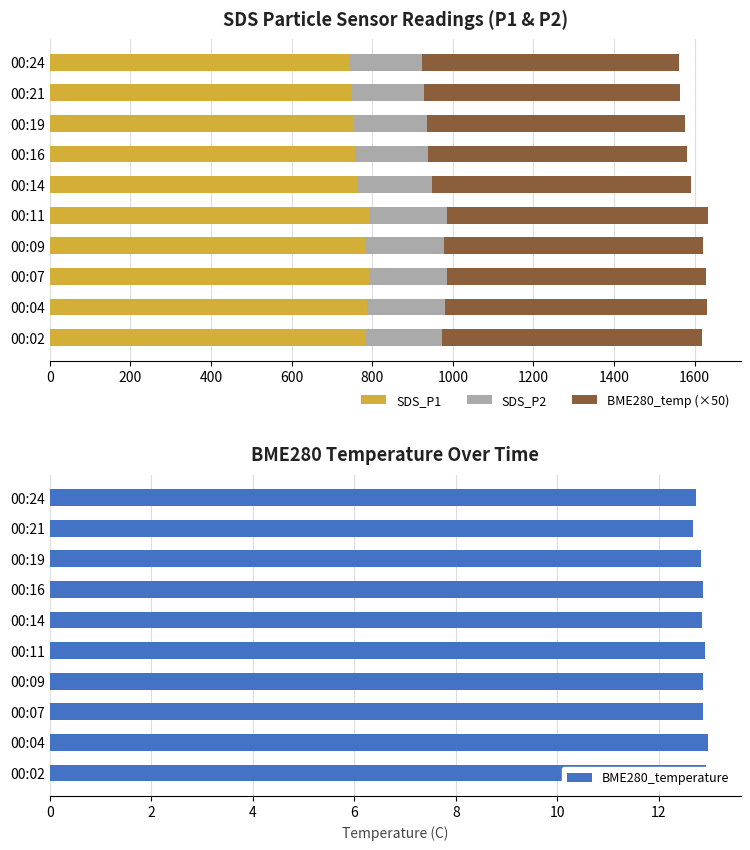

List the series in order of their overall mean, highest first.

SDS_P1, BME280_temp (×50), SDS_P2, BME280_temperature